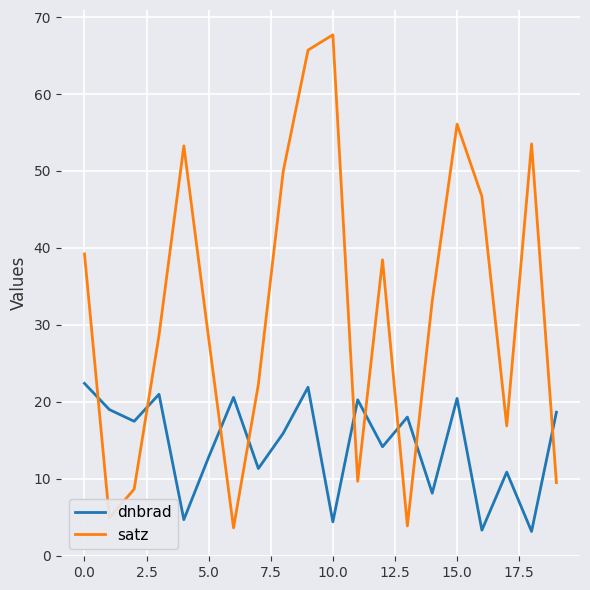

What are all the series names shown in the legend?

dnbrad, satz